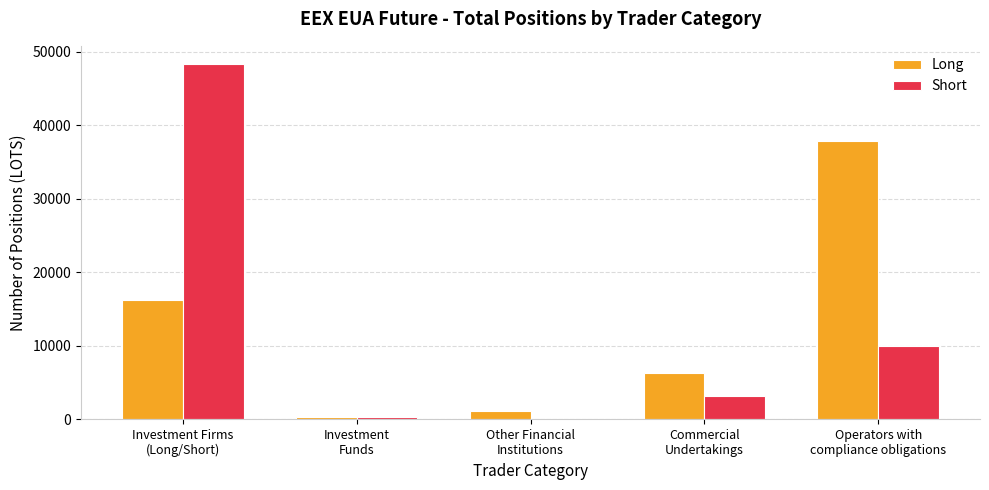

How many groups of bars are there?

5